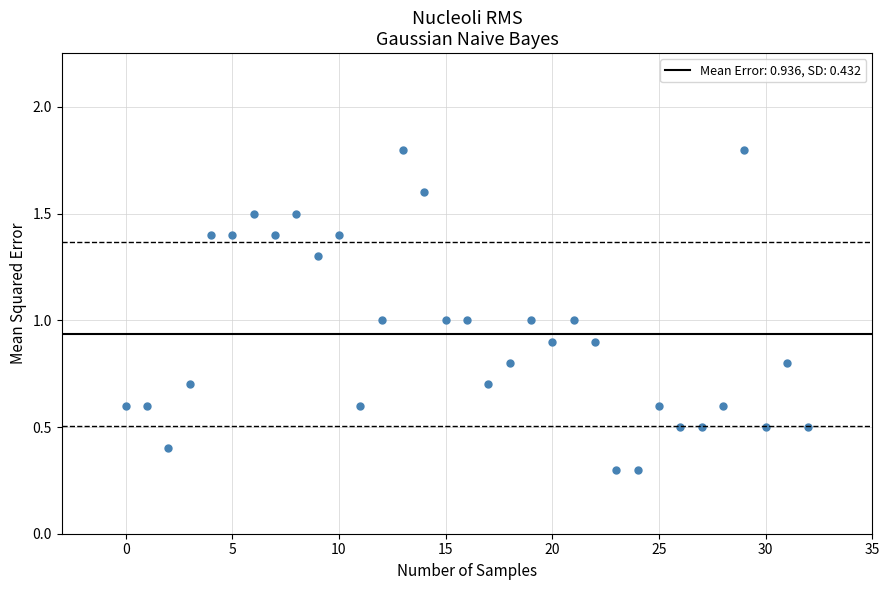

What is the range of Y values (max minus min)?

1.5